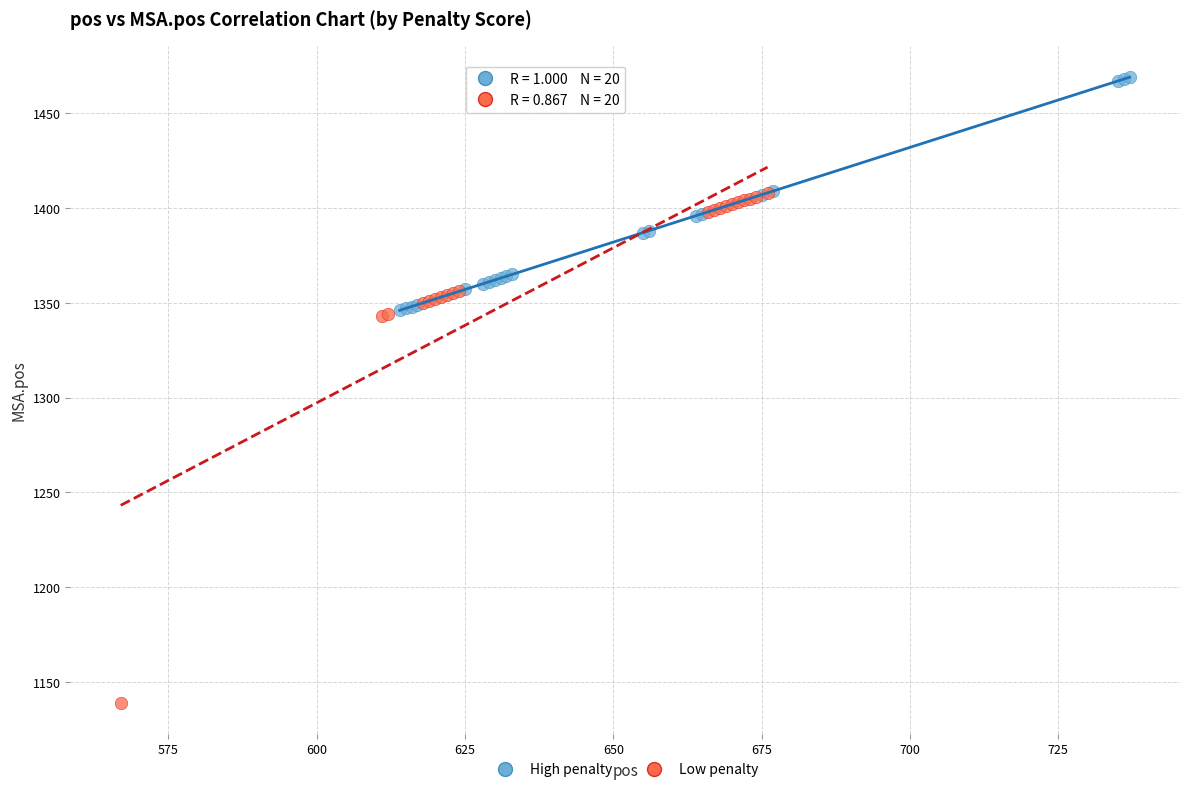

Which series contains the highest Y value?

High penalty